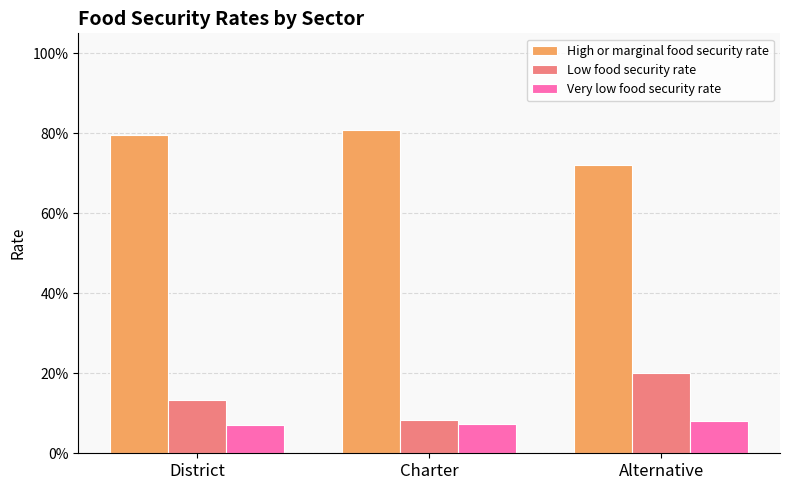

Is the value of High or marginal food security rate at Charter greater than the value of Very low food security rate at Alternative?

Yes